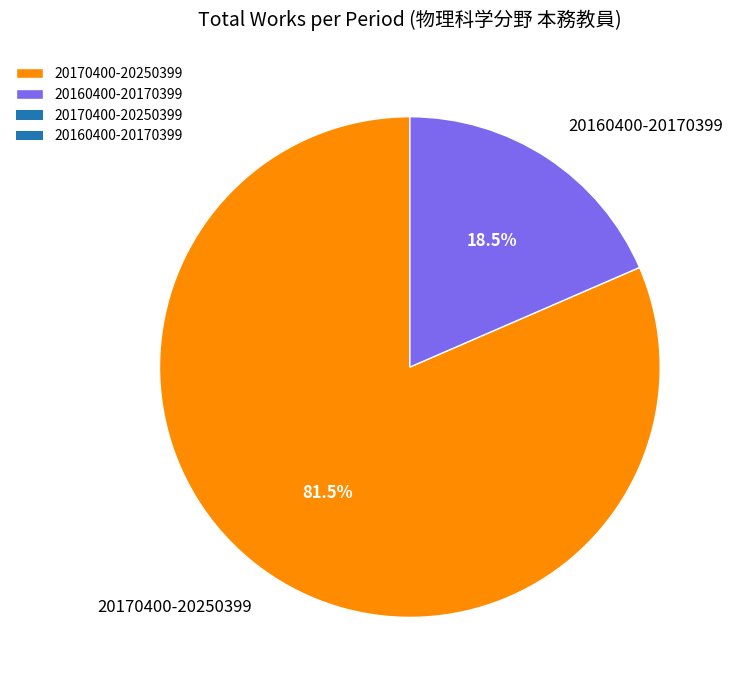

What is the ratio of the value at 20170400-20250399 to the value at 20160400-20170399?

4.4